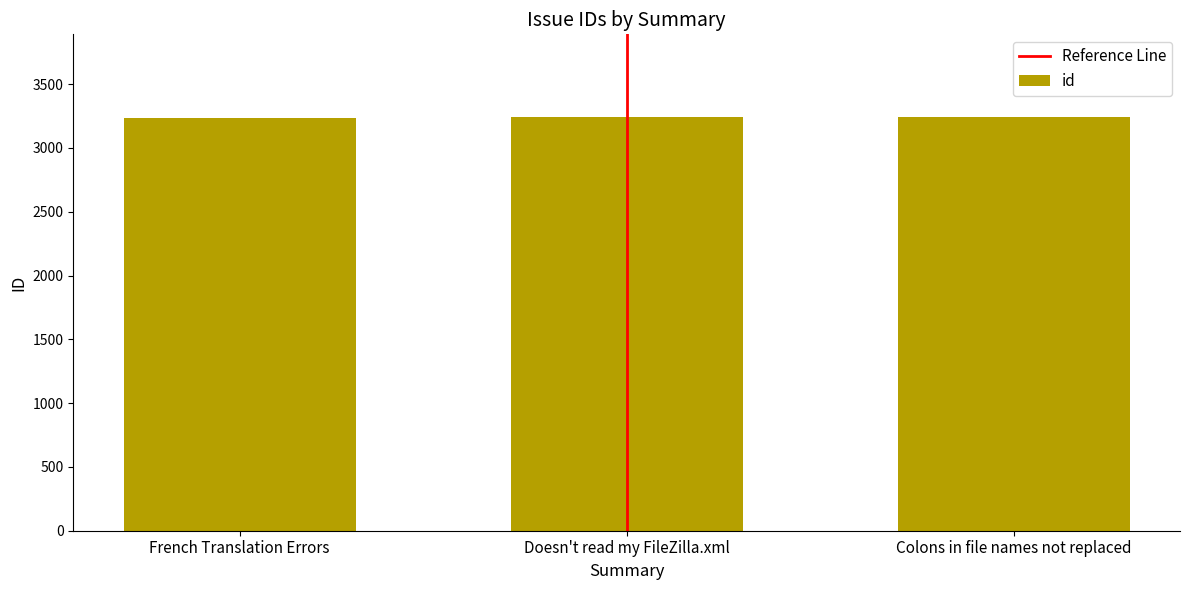

What is the ratio of the value at Colons in file names not replaced to the value at Doesn't read my FileZilla.xml?

1.0